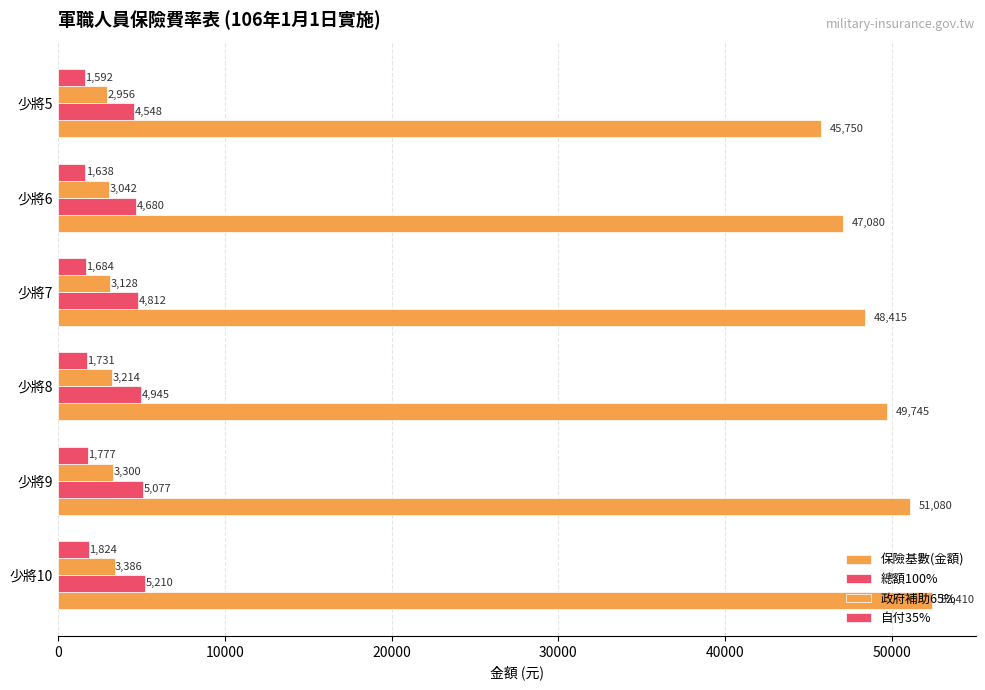

How many distinct data groups are displayed?

4